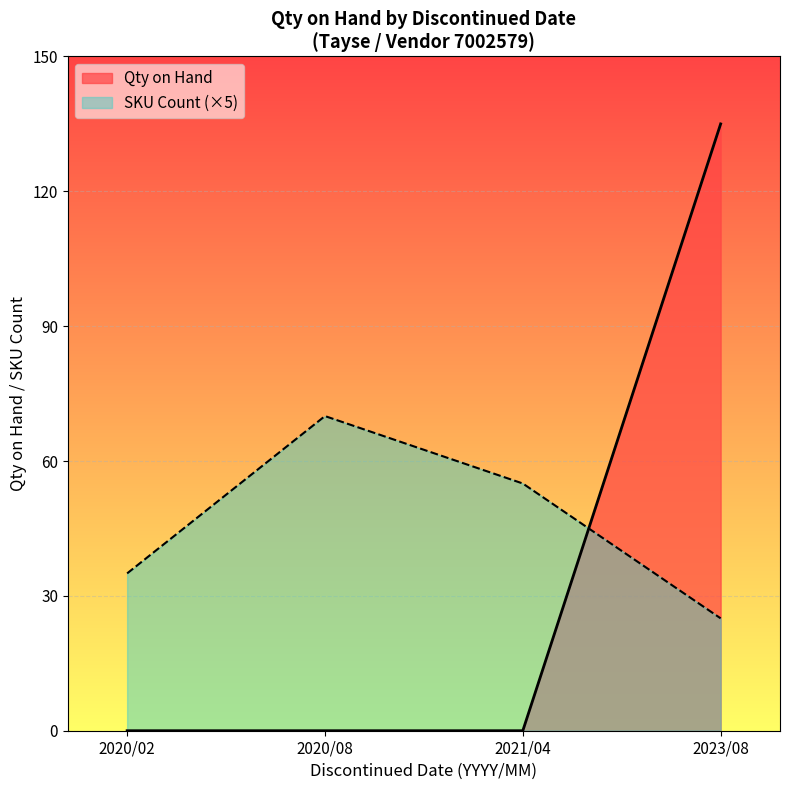

How many lines are shown in the chart?

2